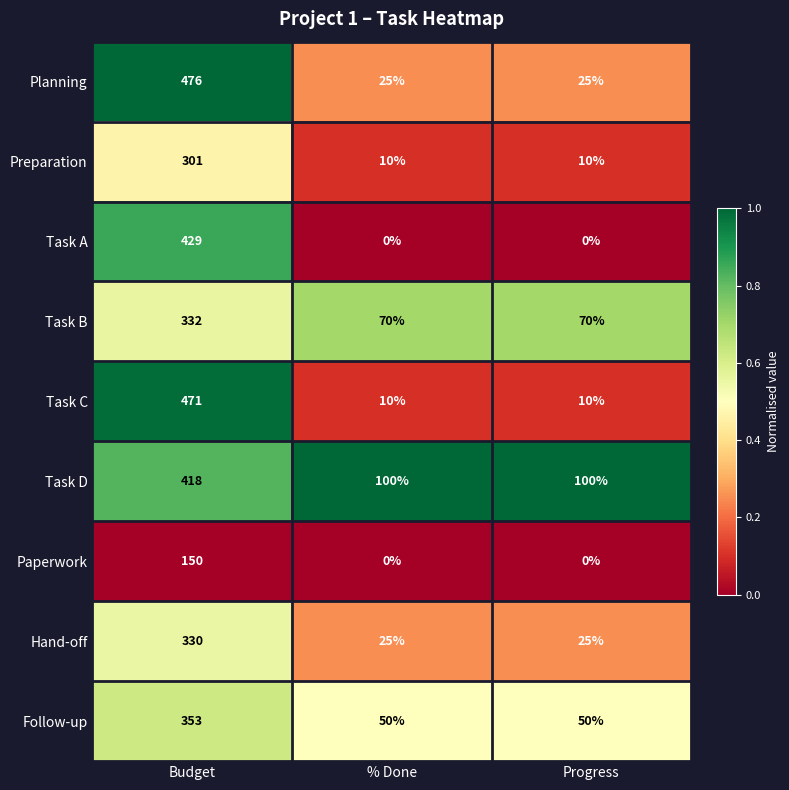

The value of Hand-off at Budget is 330. True or false?

True